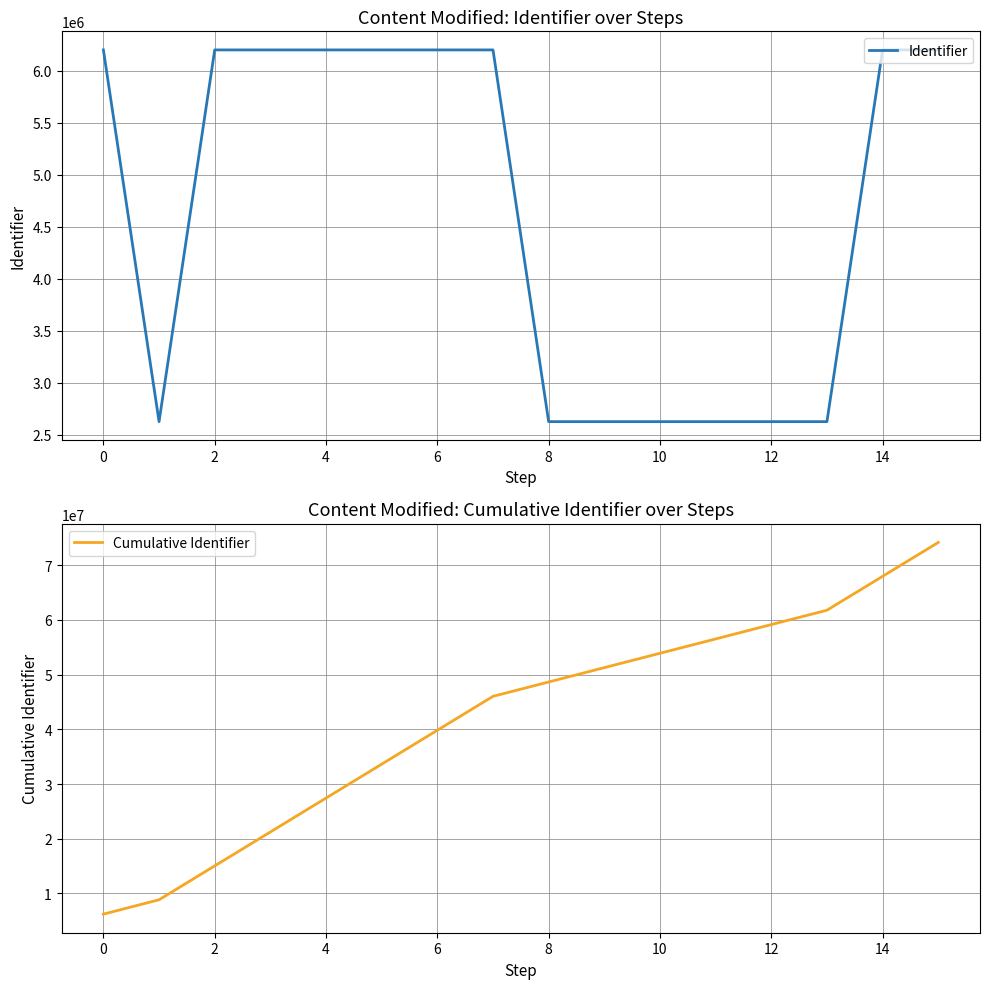

How many distinct data groups are displayed?

2